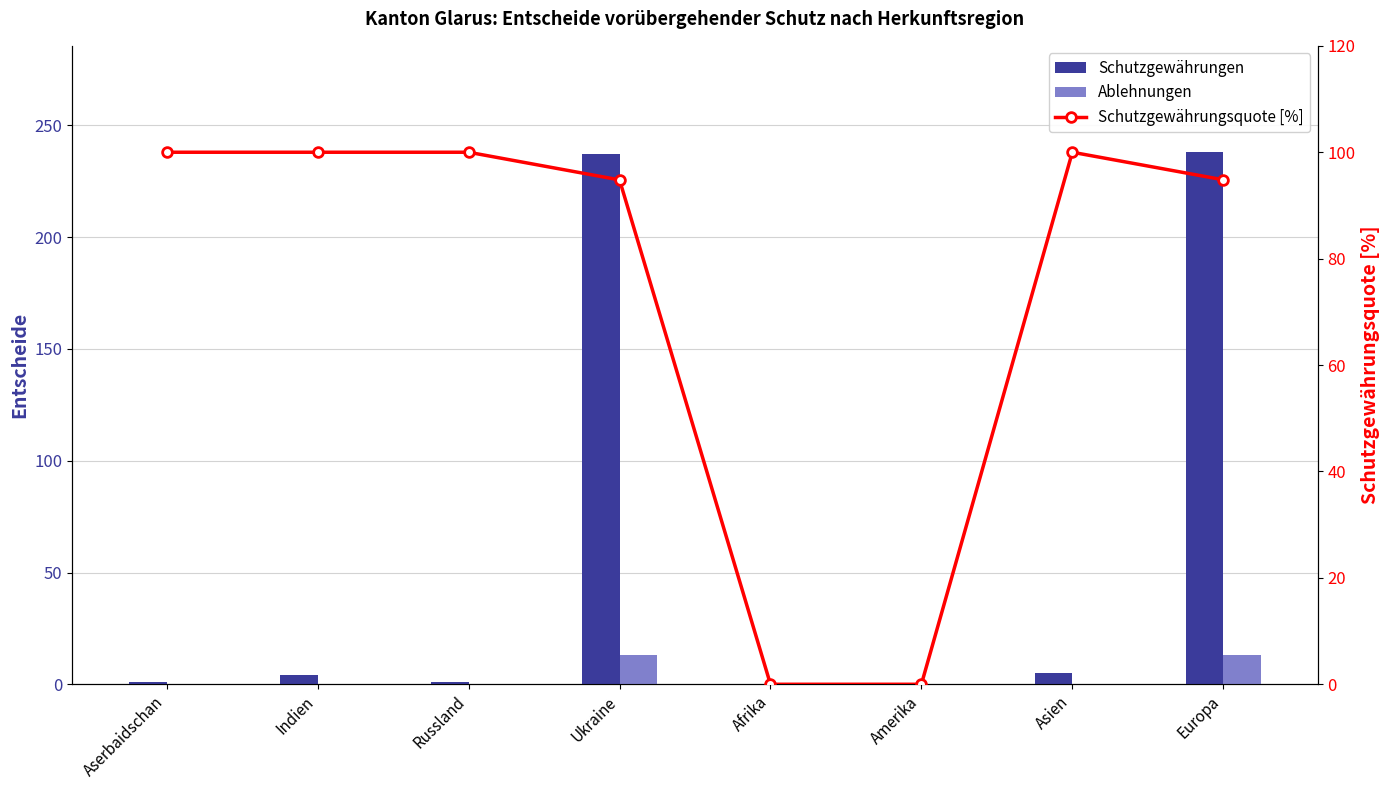

Which category has the lowest value across all series?

Afrika